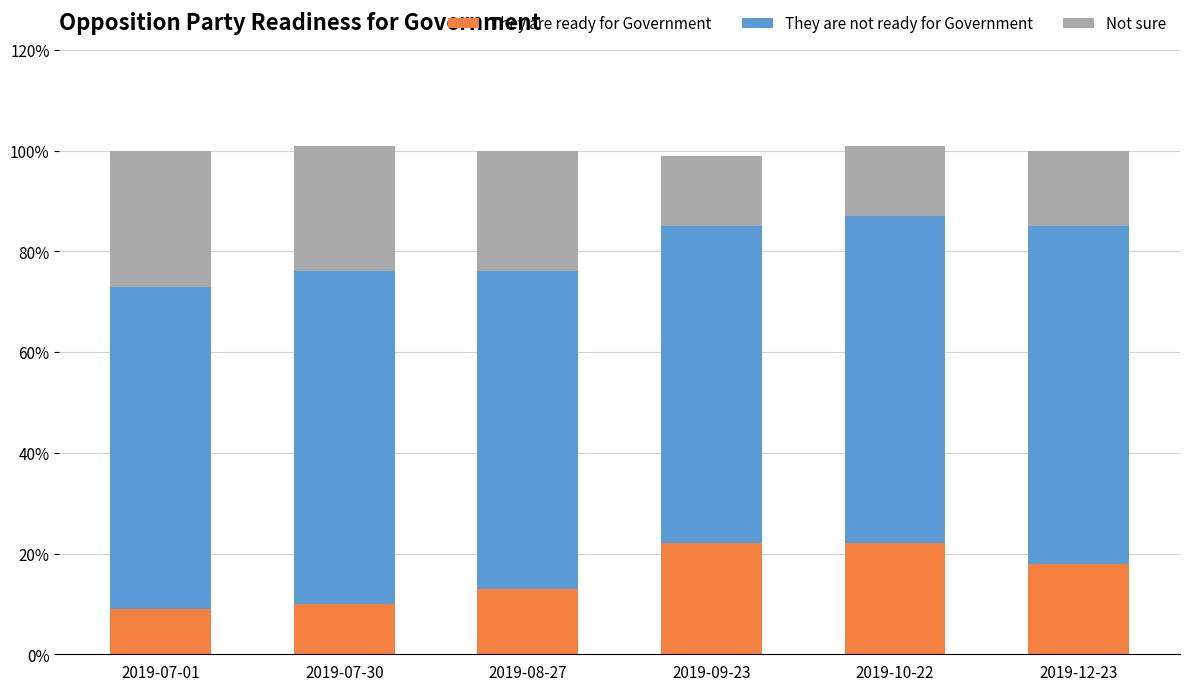

What is the sum of all They are ready for Government values?

0.9